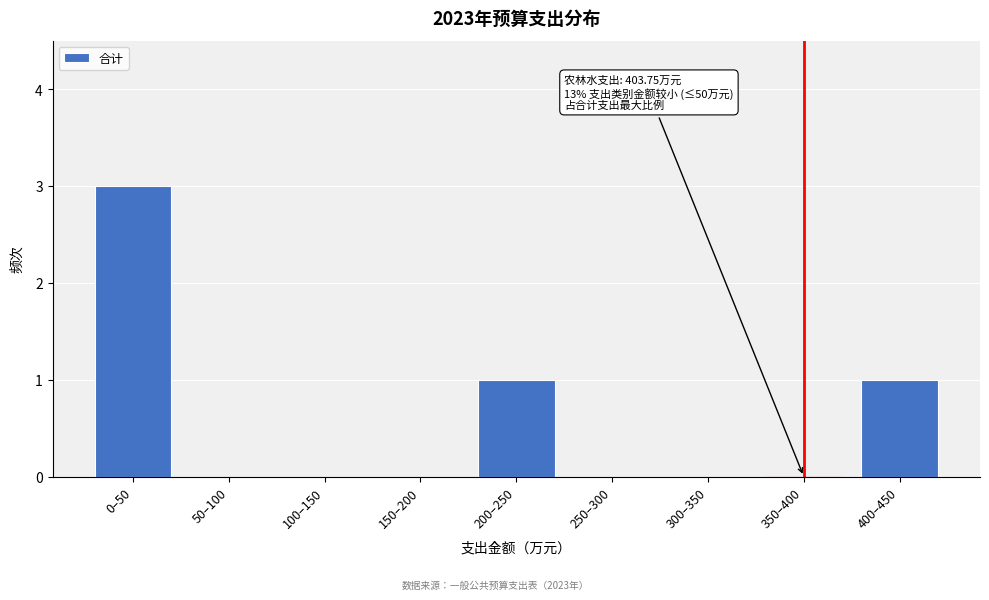

Reading left to right, list all the values displayed in this chart.

0–50=3	50–100=0	100–150=0	150–200=0	200–250=1	250–300=0	300–350=0	350–400=0	400–450=1